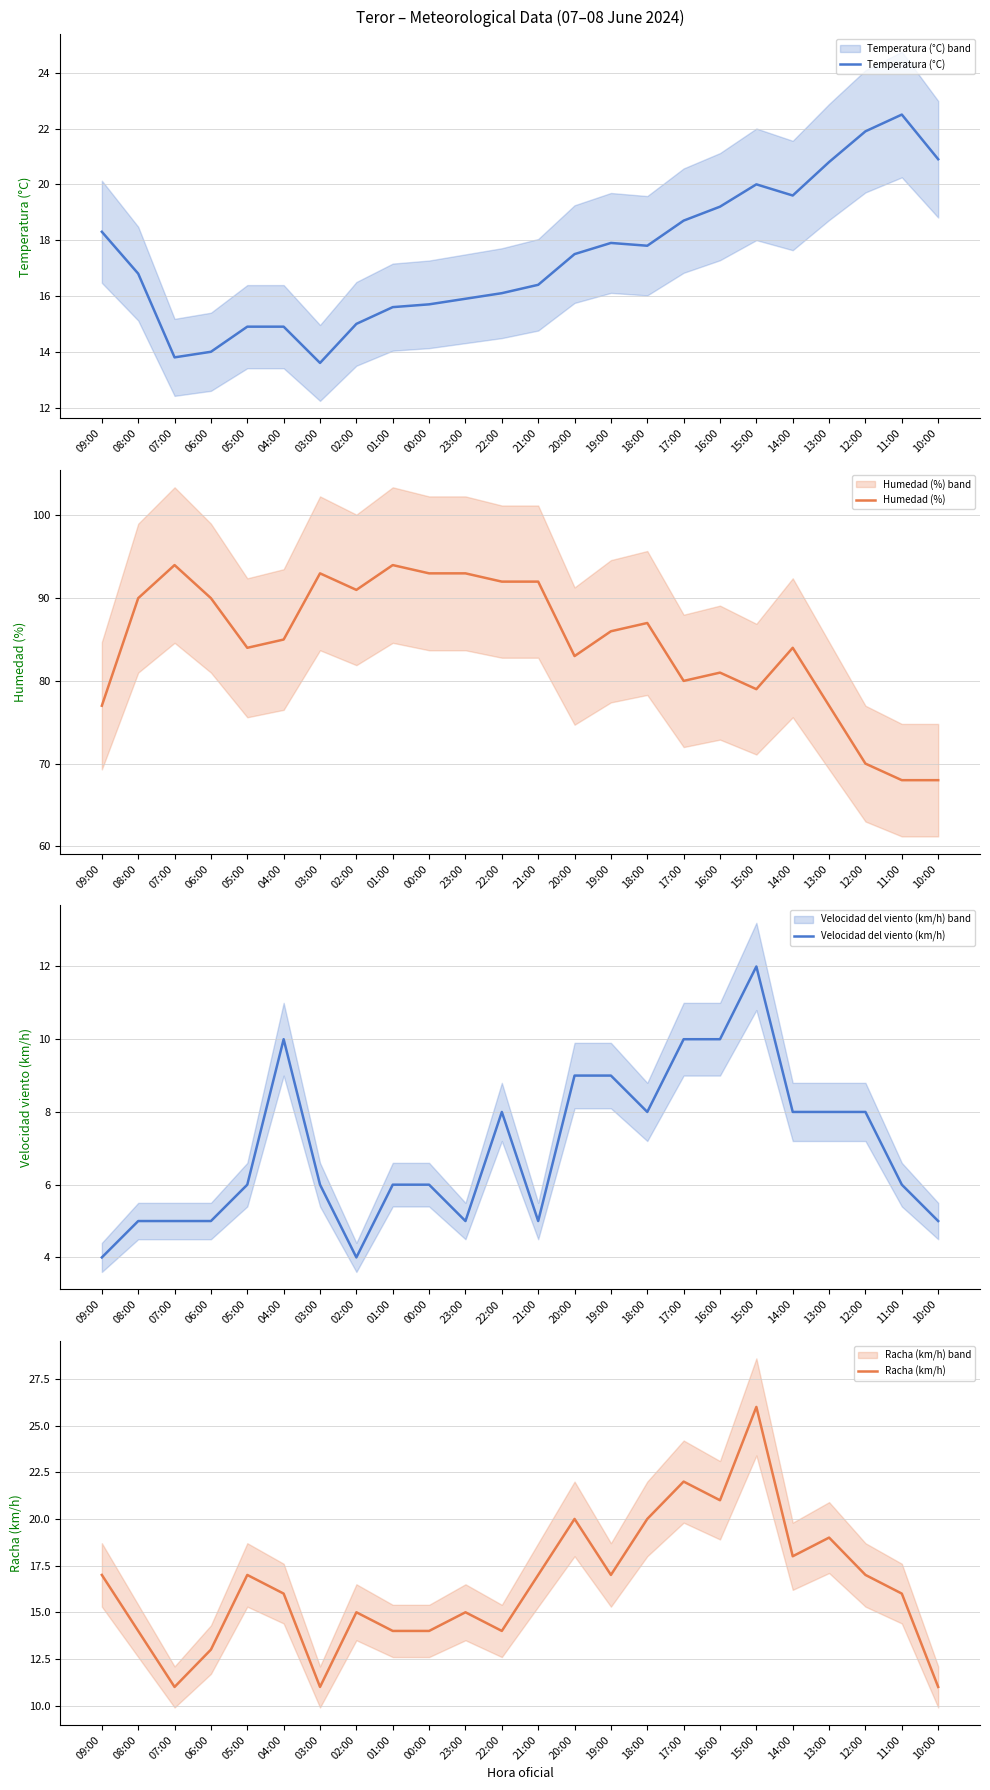

Is it true that Temperatura (°C) equals 32.0 at 18:00?

False